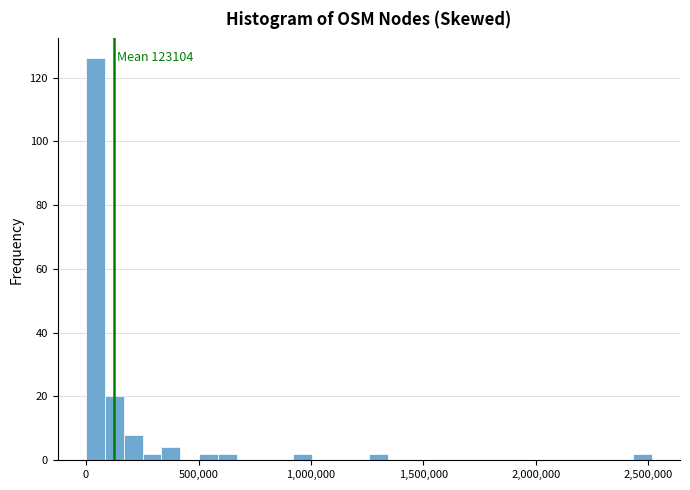

Read against the x-axis, roughly where is the centre of the tallest bar?

50000